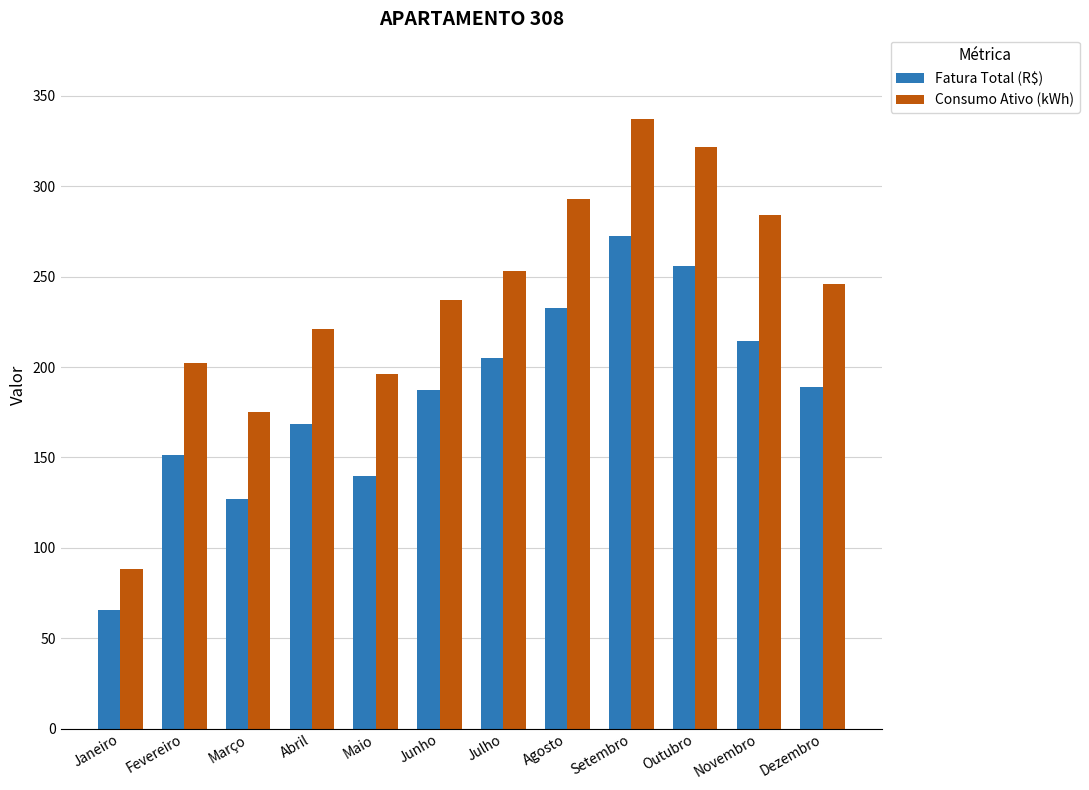

At which category is the sum across all series the highest?

Setembro